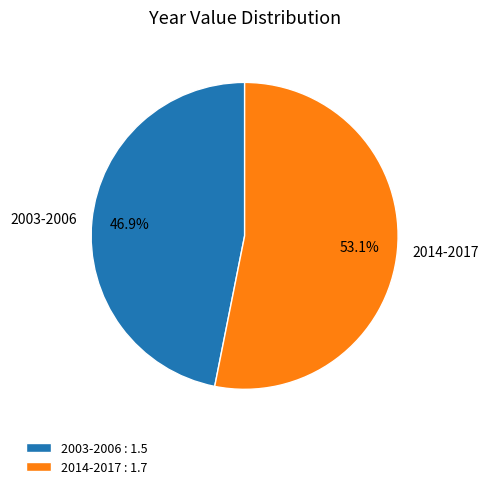

To the nearest percent, what is the difference between the largest and smallest slice percentages?

6%